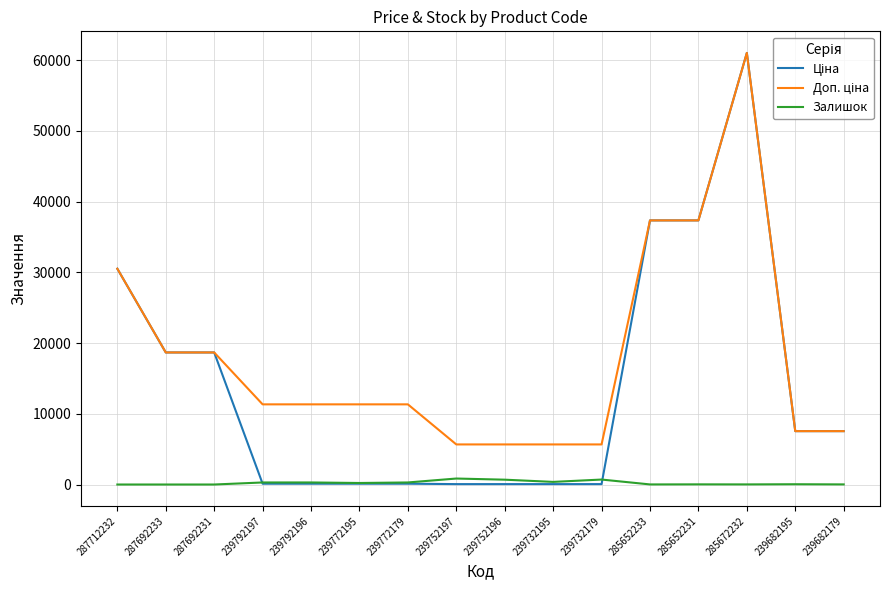

Does the chart have visible grid lines?

Yes